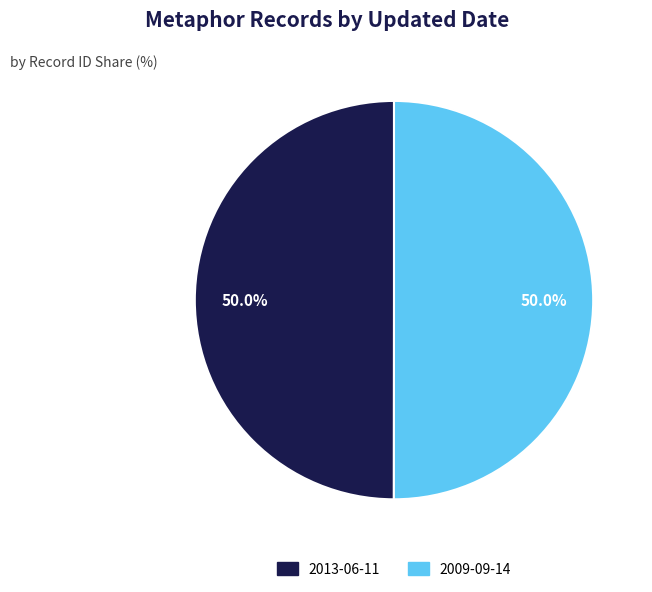

To the nearest percent, what is the combined percentage of 2013-06-11 and 2009-09-14?

100%